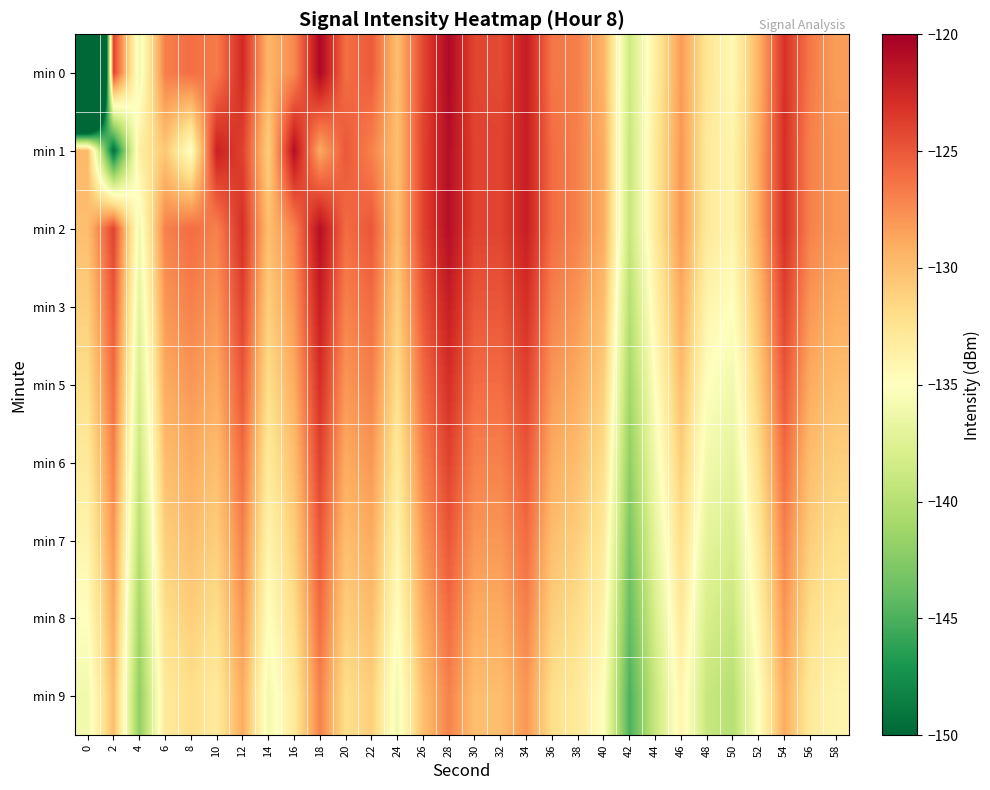

Reading left to right, extract all data points from this chart.

min 0: 0=-220.9	2=-123.9	4=-136.0	6=-126.9	8=-126.1	10=-126.7	12=-122.7	14=-129.6	16=-127.3	18=-120.5	20=-126.1	22=-125.2	24=-130.0	26=-124.2	28=-120.7	30=-124.1	32=-124.4	34=-121.8	36=-126.5	38=-126.9	40=-129.5	42=-138.6	44=-133.4	46=-128.2	48=-132.6	50=-134.4	52=-129.4	54=-123.1	56=-126.6	58=-128.3
min 1: 0=-129.8	2=-149.5	4=-133.5	6=-130.5	8=-135.1	10=-122.1	12=-123.9	14=-131.0	16=-121.0	18=-128.9	20=-125.0	22=-127.0	24=-130.0	26=-124.0	28=-121.0	30=-124.0	32=-124.0	34=-122.0	36=-126.0	38=-127.0	40=-129.0	42=-139.0	44=-133.0	46=-128.0	48=-133.0	50=-134.0	52=-129.0	54=-123.0	56=-127.0	58=-128.0
min 2: 0=-130.0	2=-124.0	4=-136.0	6=-127.0	8=-126.0	10=-127.0	12=-123.0	14=-130.0	16=-127.0	18=-121.0	20=-126.0	22=-125.0	24=-130.0	26=-124.0	28=-121.0	30=-124.0	32=-124.0	34=-122.0	36=-126.0	38=-127.0	40=-129.0	42=-139.0	44=-133.0	46=-128.0	48=-133.0	50=-134.0	52=-129.0	54=-123.0	56=-127.0	58=-128.0
min 3: 0=-131.0	2=-125.0	4=-137.0	6=-128.0	8=-127.0	10=-128.0	12=-124.0	14=-131.0	16=-128.0	18=-122.0	20=-127.0	22=-126.0	24=-131.0	26=-125.0	28=-122.0	30=-125.0	32=-125.0	34=-123.0	36=-127.0	38=-128.0	40=-130.0	42=-140.0	44=-134.0	46=-129.0	48=-134.0	50=-135.0	52=-130.0	54=-124.0	56=-128.0	58=-129.0
min 5: 0=-132.0	2=-126.0	4=-138.0	6=-129.0	8=-128.0	10=-129.0	12=-125.0	14=-132.0	16=-129.0	18=-123.0	20=-128.0	22=-127.0	24=-132.0	26=-126.0	28=-123.0	30=-126.0	32=-126.0	34=-124.0	36=-128.0	38=-129.0	40=-131.0	42=-141.0	44=-135.0	46=-130.0	48=-135.0	50=-136.0	52=-131.0	54=-125.0	56=-129.0	58=-130.0
min 6: 0=-133.0	2=-127.0	4=-139.0	6=-130.0	8=-129.0	10=-130.0	12=-126.0	14=-133.0	16=-130.0	18=-124.0	20=-129.0	22=-128.0	24=-133.0	26=-127.0	28=-124.0	30=-127.0	32=-127.0	34=-125.0	36=-129.0	38=-130.0	40=-132.0	42=-142.0	44=-136.0	46=-131.0	48=-136.0	50=-137.0	52=-132.0	54=-126.0	56=-130.0	58=-131.0
min 7: 0=-134.0	2=-128.0	4=-140.0	6=-131.0	8=-130.0	10=-131.0	12=-127.0	14=-134.0	16=-131.0	18=-125.0	20=-130.0	22=-129.0	24=-134.0	26=-128.0	28=-125.0	30=-128.0	32=-128.0	34=-126.0	36=-130.0	38=-131.0	40=-133.0	42=-143.0	44=-137.0	46=-132.0	48=-137.0	50=-138.0	52=-133.0	54=-127.0	56=-131.0	58=-132.0
min 8: 0=-135.0	2=-129.0	4=-141.0	6=-132.0	8=-131.0	10=-132.0	12=-128.0	14=-135.0	16=-132.0	18=-126.0	20=-131.0	22=-130.0	24=-135.0	26=-129.0	28=-126.0	30=-129.0	32=-129.0	34=-127.0	36=-131.0	38=-132.0	40=-134.0	42=-144.0	44=-138.0	46=-133.0	48=-138.0	50=-139.0	52=-134.0	54=-128.0	56=-132.0	58=-133.0
min 9: 0=-136.0	2=-130.0	4=-142.0	6=-133.0	8=-132.0	10=-133.0	12=-129.0	14=-136.0	16=-133.0	18=-127.0	20=-132.0	22=-131.0	24=-136.0	26=-130.0	28=-127.0	30=-130.0	32=-130.0	34=-128.0	36=-132.0	38=-133.0	40=-135.0	42=-145.0	44=-139.0	46=-134.0	48=-139.0	50=-140.0	52=-135.0	54=-129.0	56=-133.0	58=-134.0